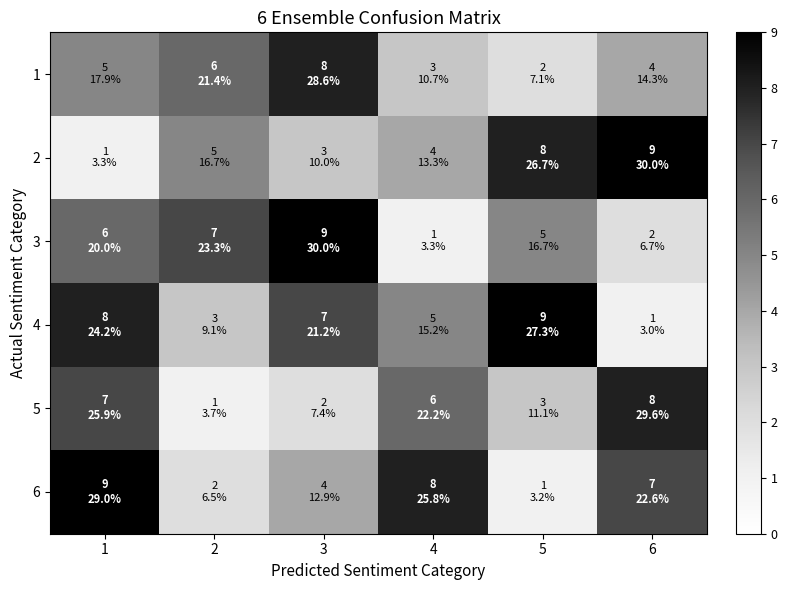

Which label corresponds to the smallest value in the chart?

1